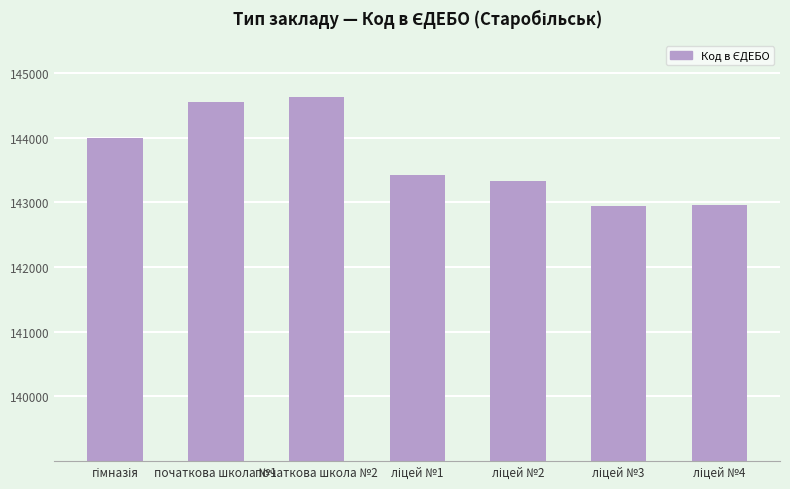

What is the average value?

143690